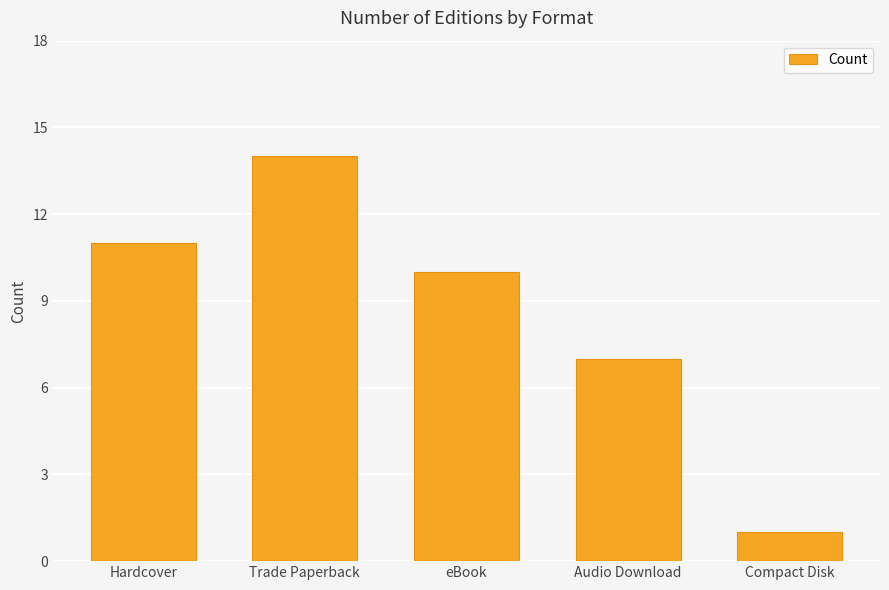

What is the difference between the values at Compact Disk and Audio Download?

6